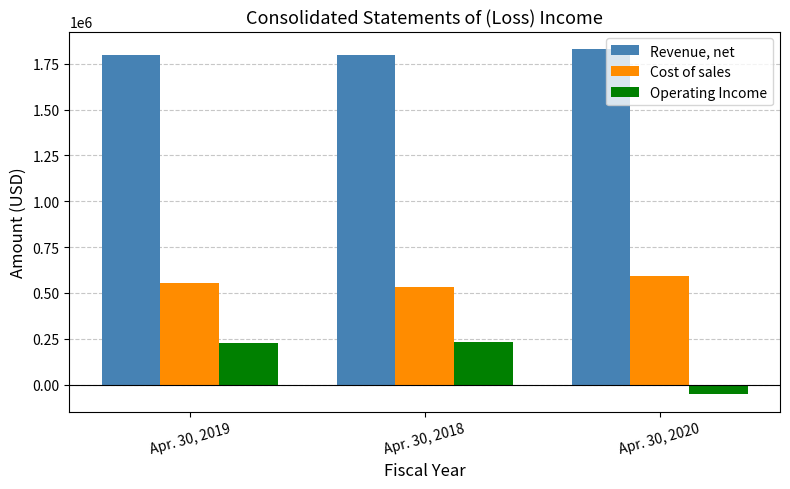

At which label is Revenue, net closest to 1813793?

Apr. 30, 2019